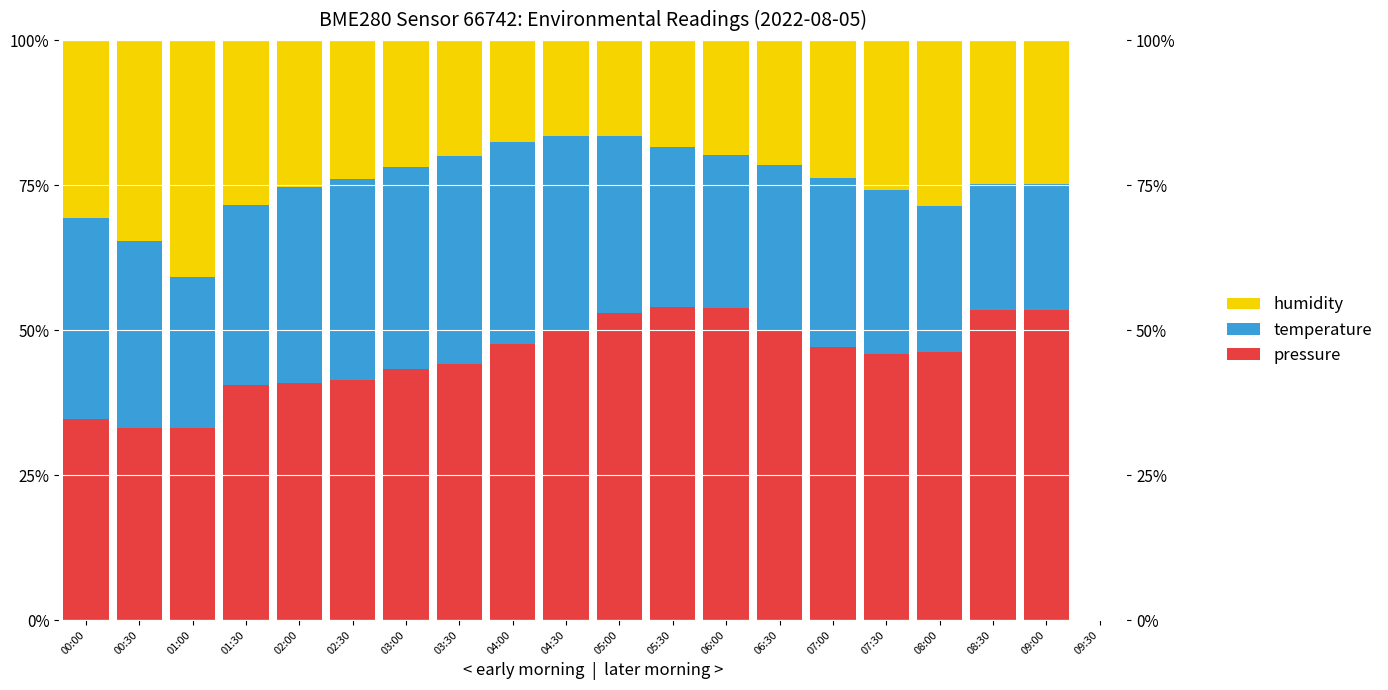

What is the minimum value for pressure?

33.0